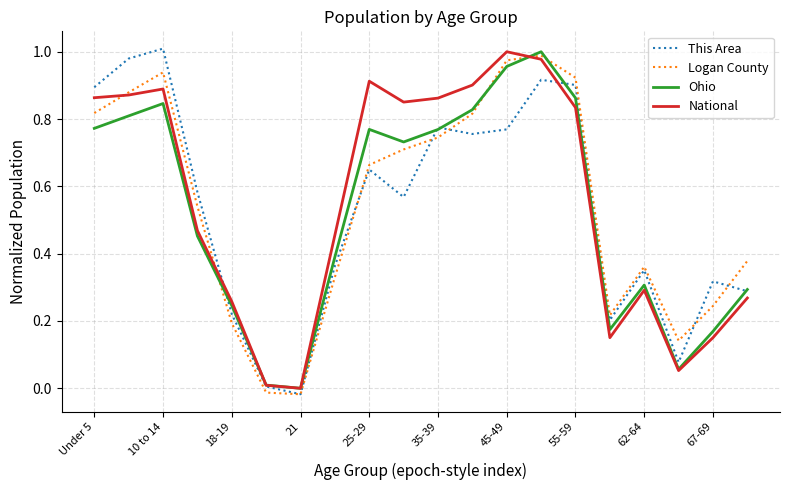

True or false: Logan County and Ohio cross at least once.

True